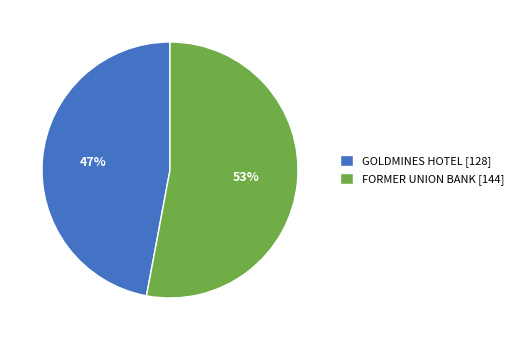

Which category has the smallest portion of the pie?

GOLDMINES HOTEL